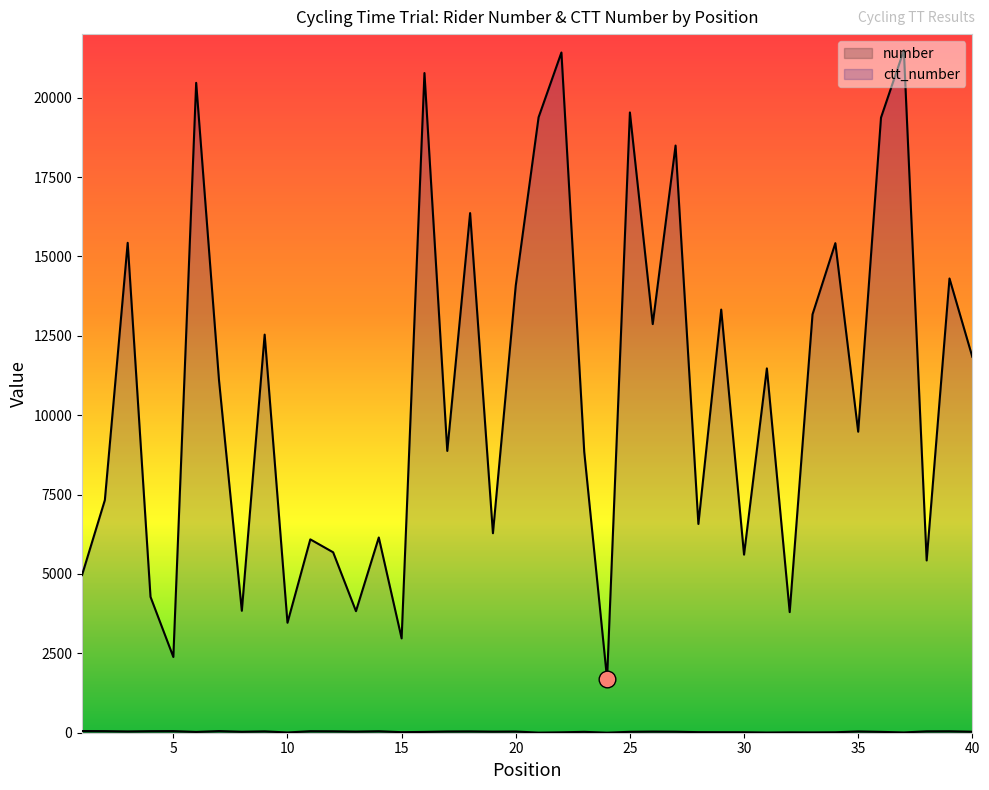

Reading left to right, what are all the values shown in this chart?

number: 1=53	2=50	3=40	4=49	5=51	6=25	7=52	8=30	9=43	10=8	11=48	12=45	13=35	14=47	15=17	16=26	17=39	18=42	19=34	20=38	21=3	22=13	23=28	24=2	25=29	26=36	27=32	28=18	29=16	30=15	31=6	32=12	33=10	34=14	35=41	36=27	37=9	38=44	39=46	40=31
ctt_number: 1=4965	2=7326	3=15428	4=4278	5=2385	6=20466	7=11103	8=3840	9=12537	10=3463	11=6089	12=5682	13=3828	14=6148	15=2971	16=20774	17=8874	18=16364	19=6282	20=14084	21=19381	22=21421	23=8842	24=1694	25=19533	26=12868	27=18491	28=6574	29=13325	30=5608	31=11473	32=3798	33=13174	34=15417	35=9479	36=19371	37=21490	38=5425	39=14305	40=11837